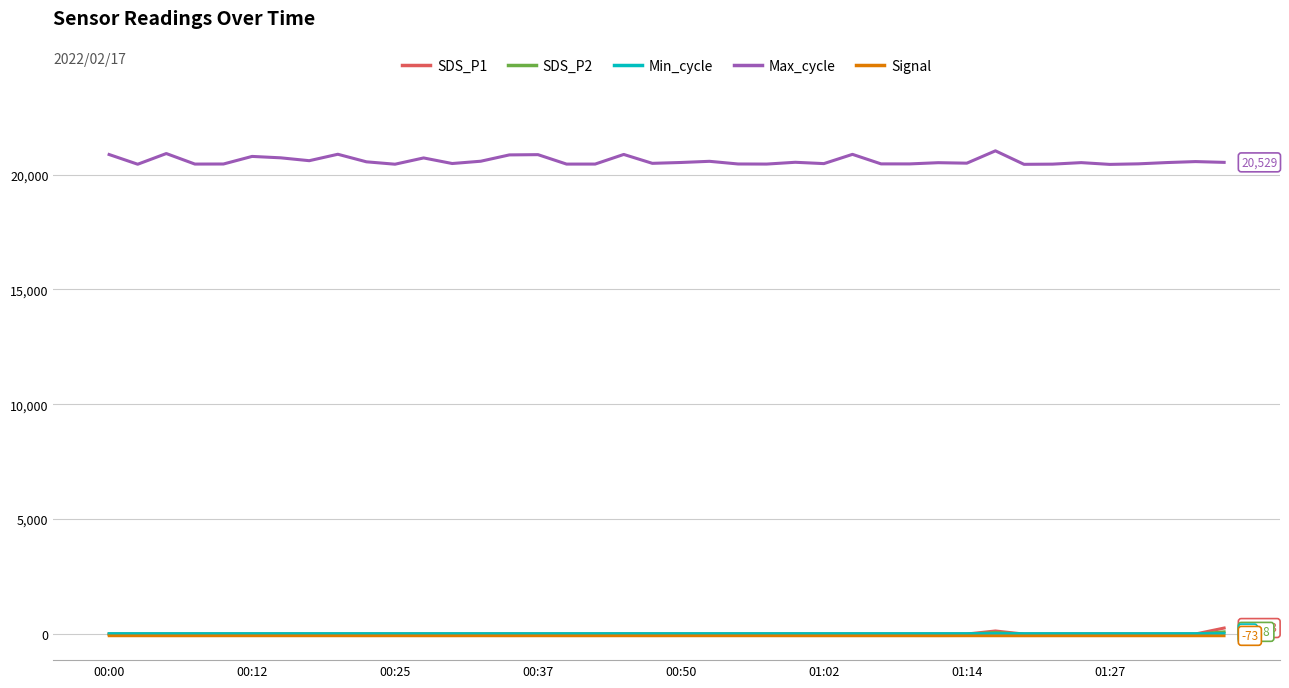

Which series has the largest total across all categories?

Max_cycle